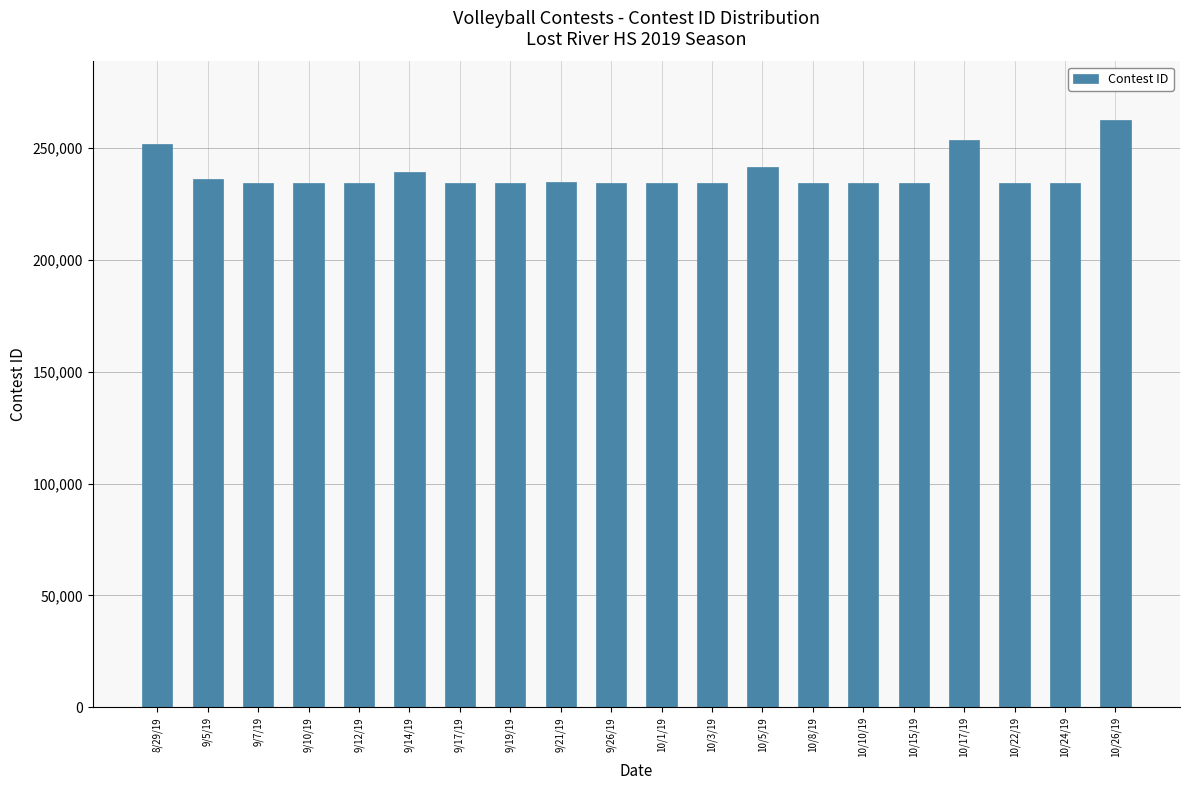

Which label corresponds to the largest value in the chart?

10/26/19